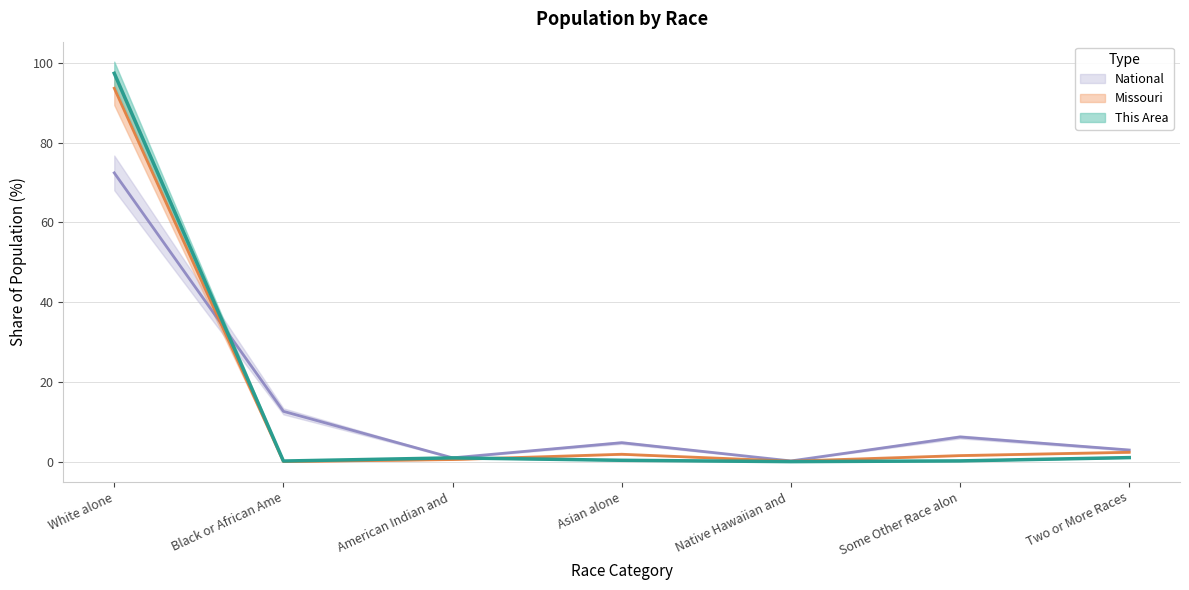

How many data points in Missouri are above 1?

4